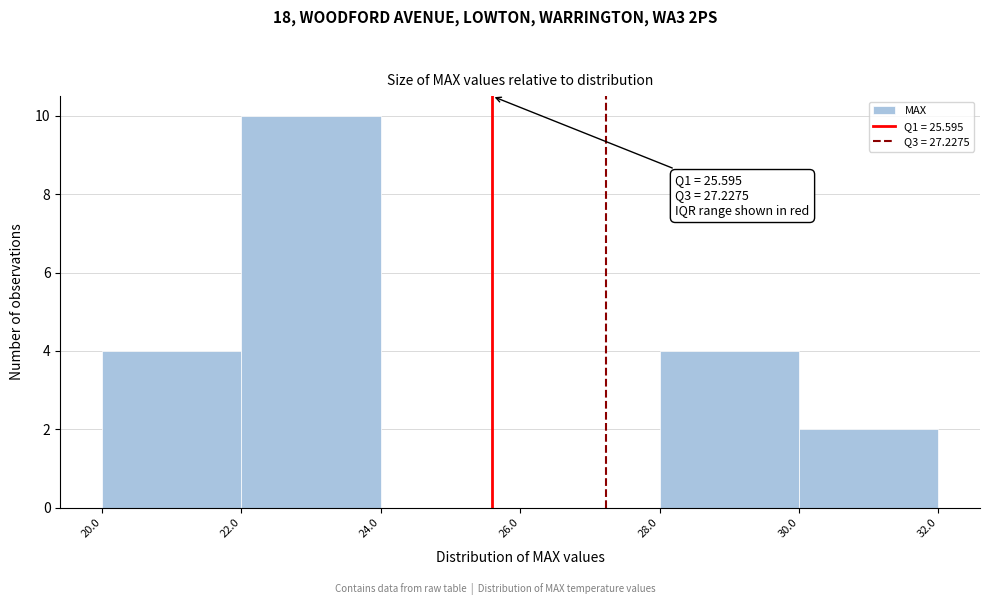

Which range on the x-axis has the tallest bar?

22.0 to 24.0